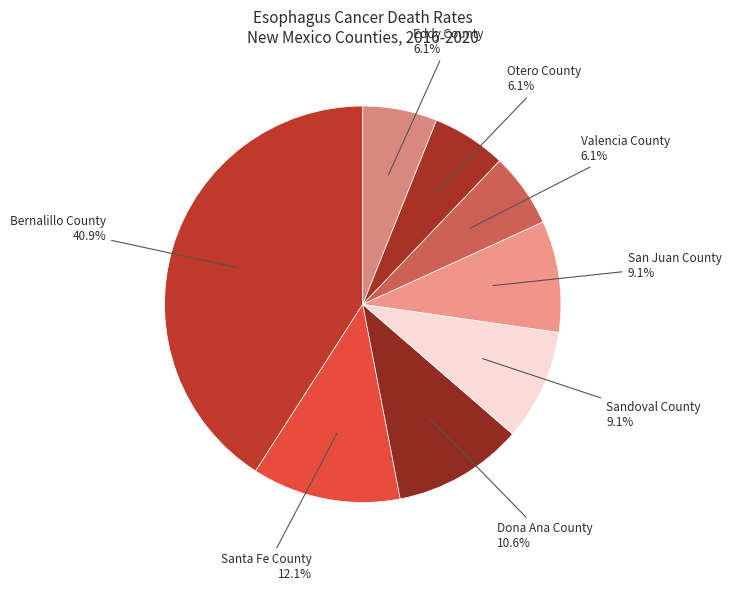

How many segments does this pie chart have?

8